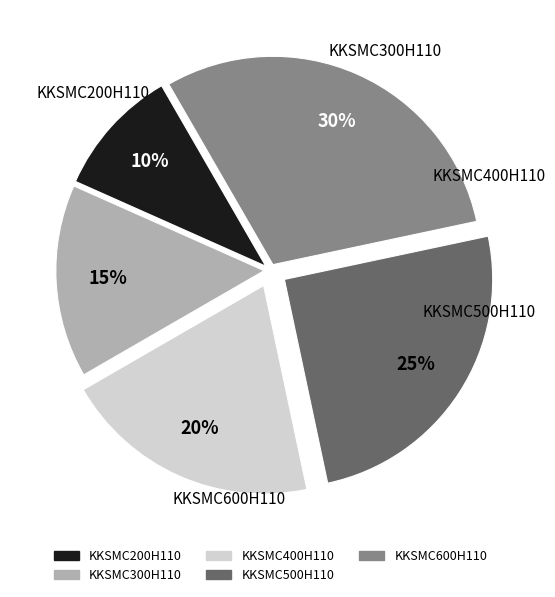

Is the sum of KKSMC300H110 and KKSMC600H110 greater than half?

No